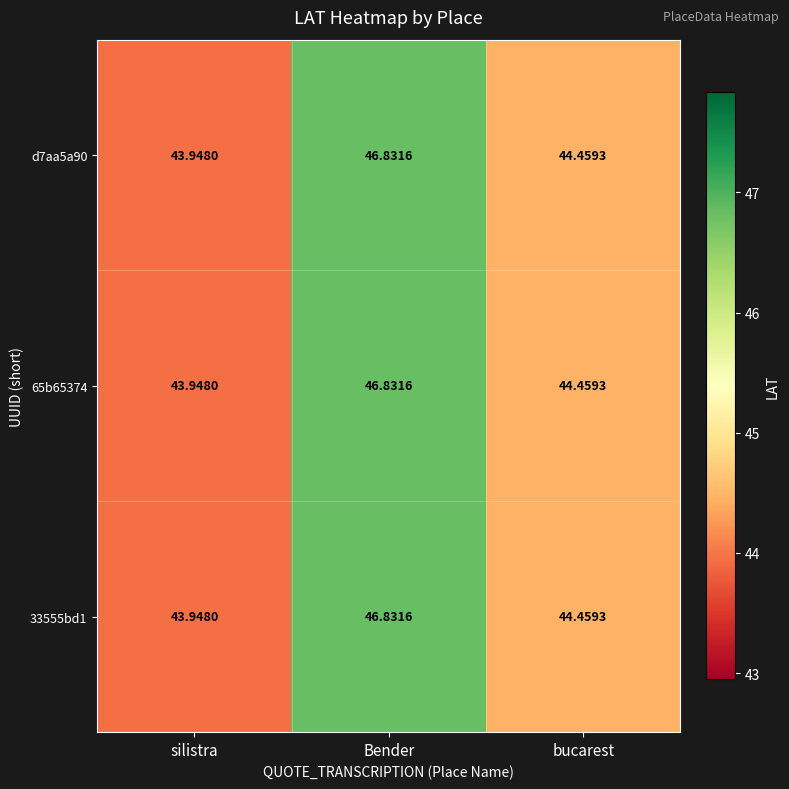

Rank the categories by d7aa5a90 value from highest to lowest.

Bender, bucarest, silistra